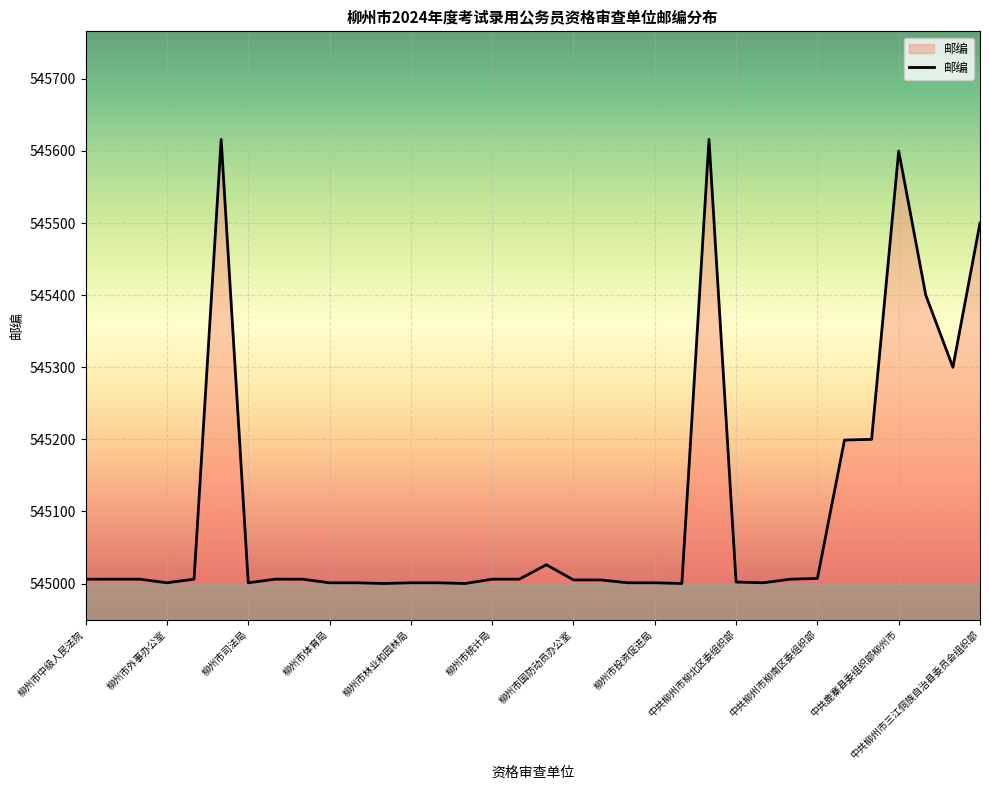

What is the minimum value shown in the chart?

545000